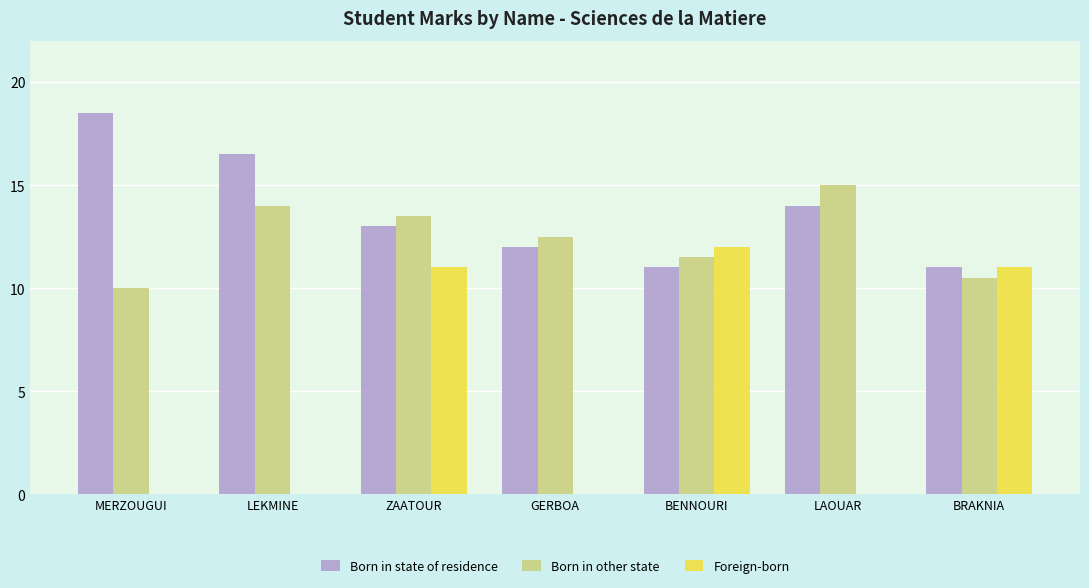

Reading left to right, what are all the values shown in this chart?

Born in state of residence: 18.5	16.5	13.0	12.0	11.0	14.0	11.0
Born in other state: 10.0	14.0	13.5	12.5	11.5	15.0	10.5
Foreign-born: 0.0	0.0	11.0	0.0	12.0	0.0	11.0